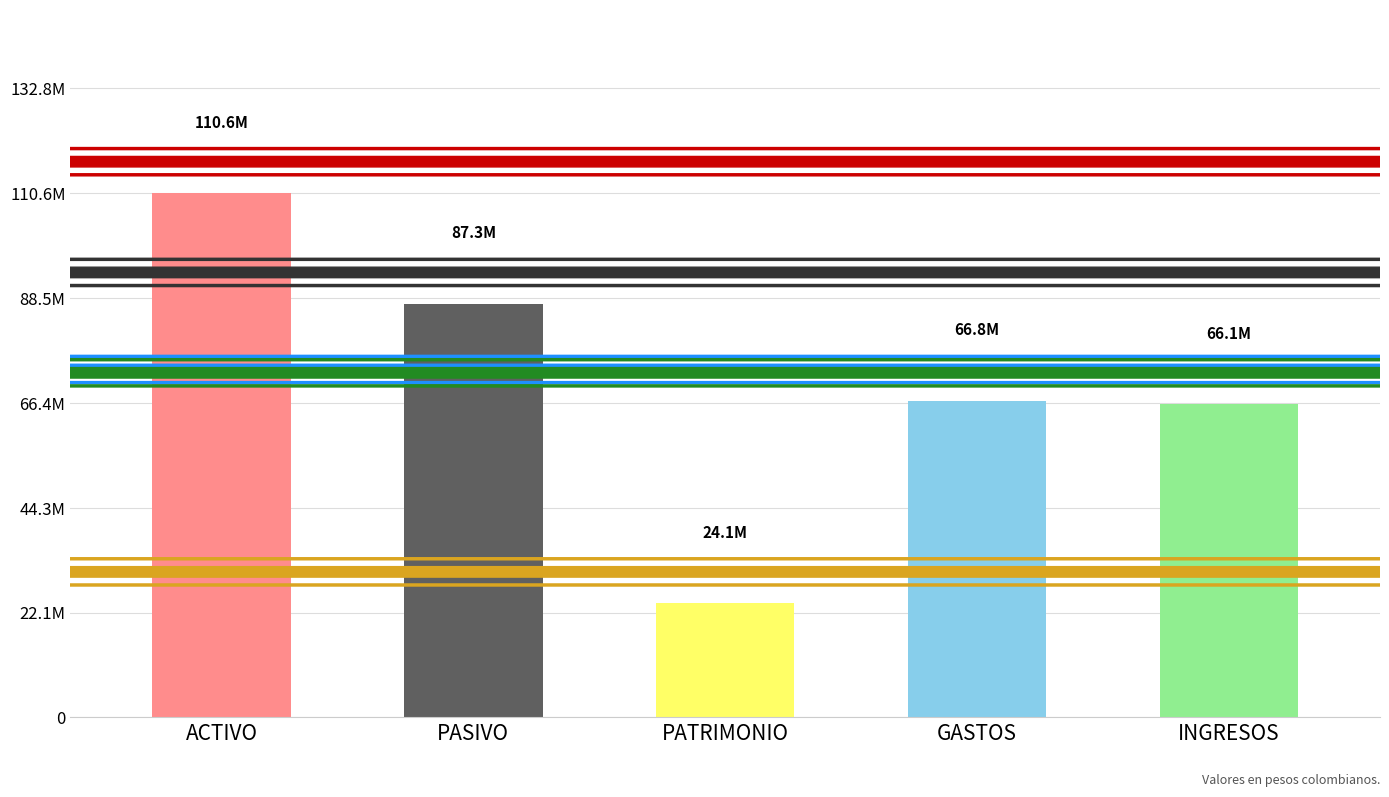

List the labels in order of value, smallest first.

PATRIMONIO, INGRESOS, GASTOS, PASIVO, ACTIVO